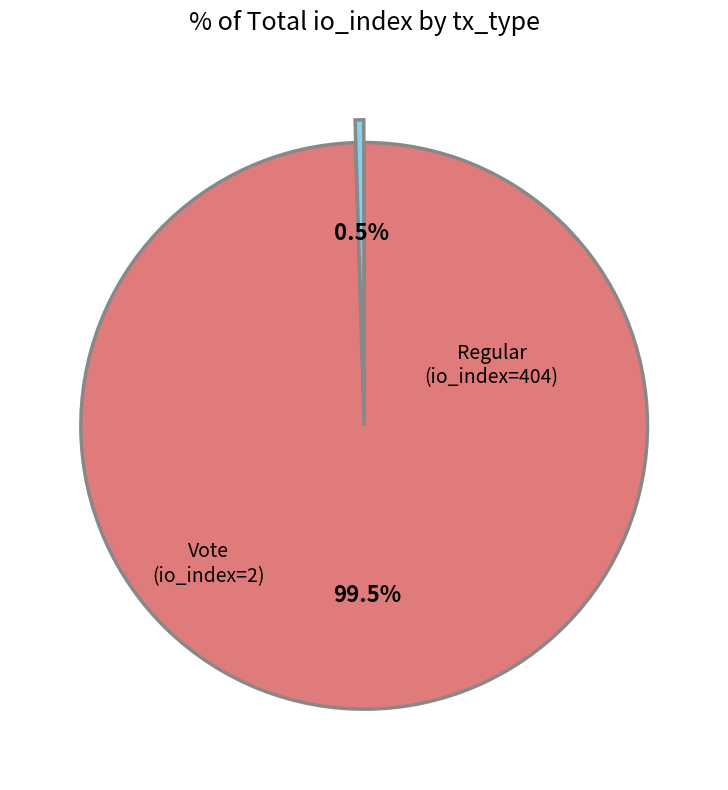

Which category has the smallest portion of the pie?

Vote (io_index=2)